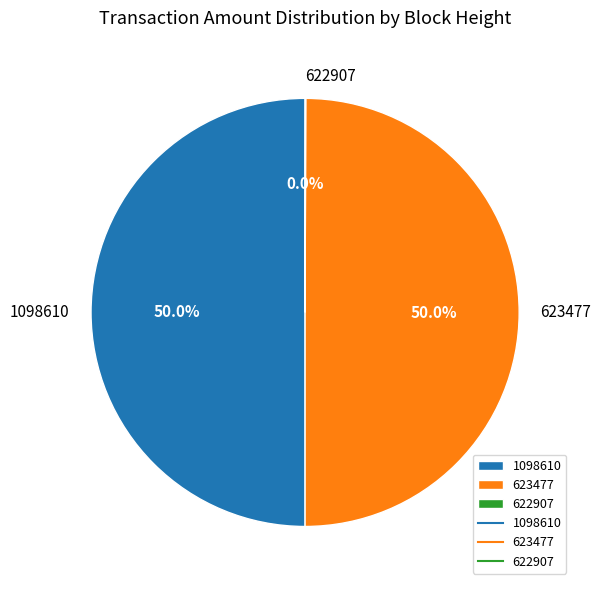

What percentage is NOT represented by 623477?

50.0%